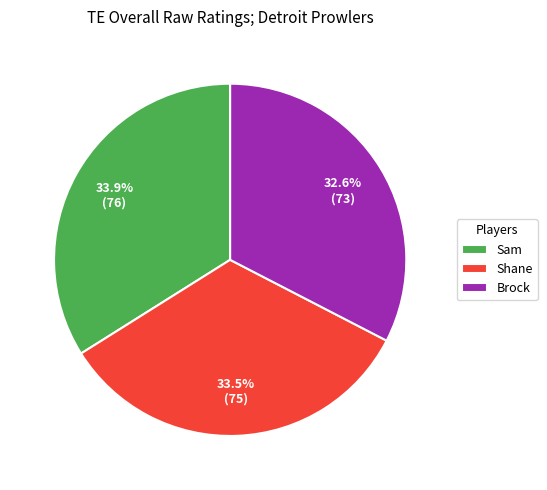

Is there any slice that represents more than half of the pie?

No